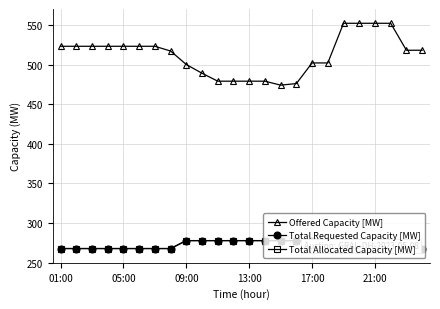

Count the number of data series in this chart.

3